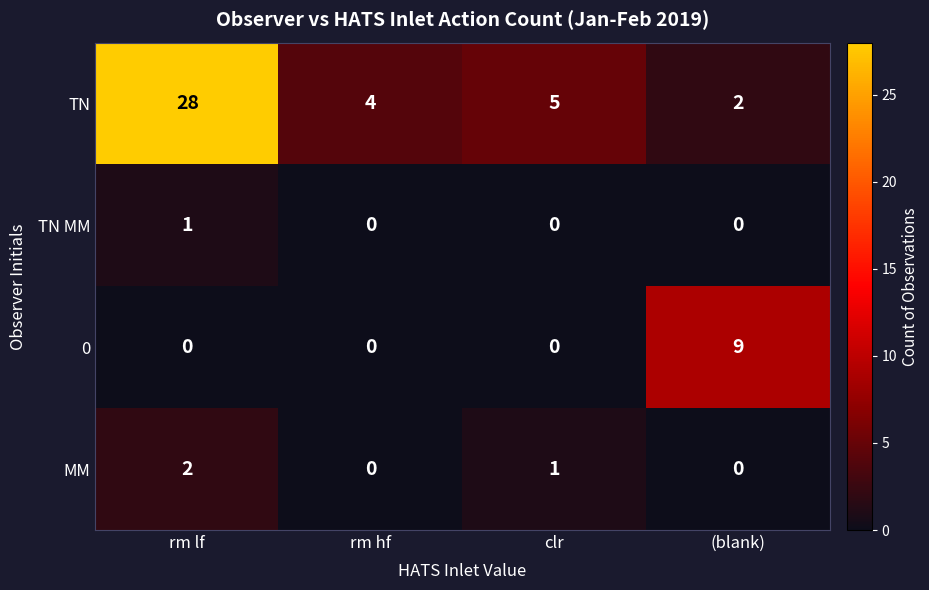

List the series in order of their peak value, highest first.

TN, 0, MM, TN MM